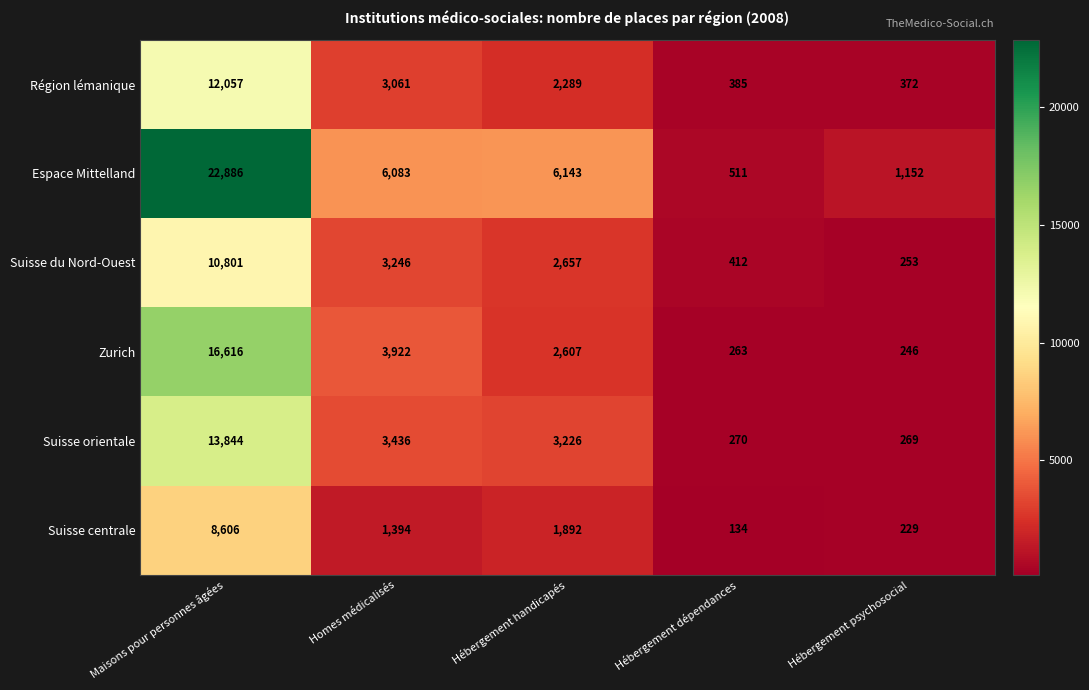

The value of Suisse centrale at Homes médicalisés is 1394. True or false?

True